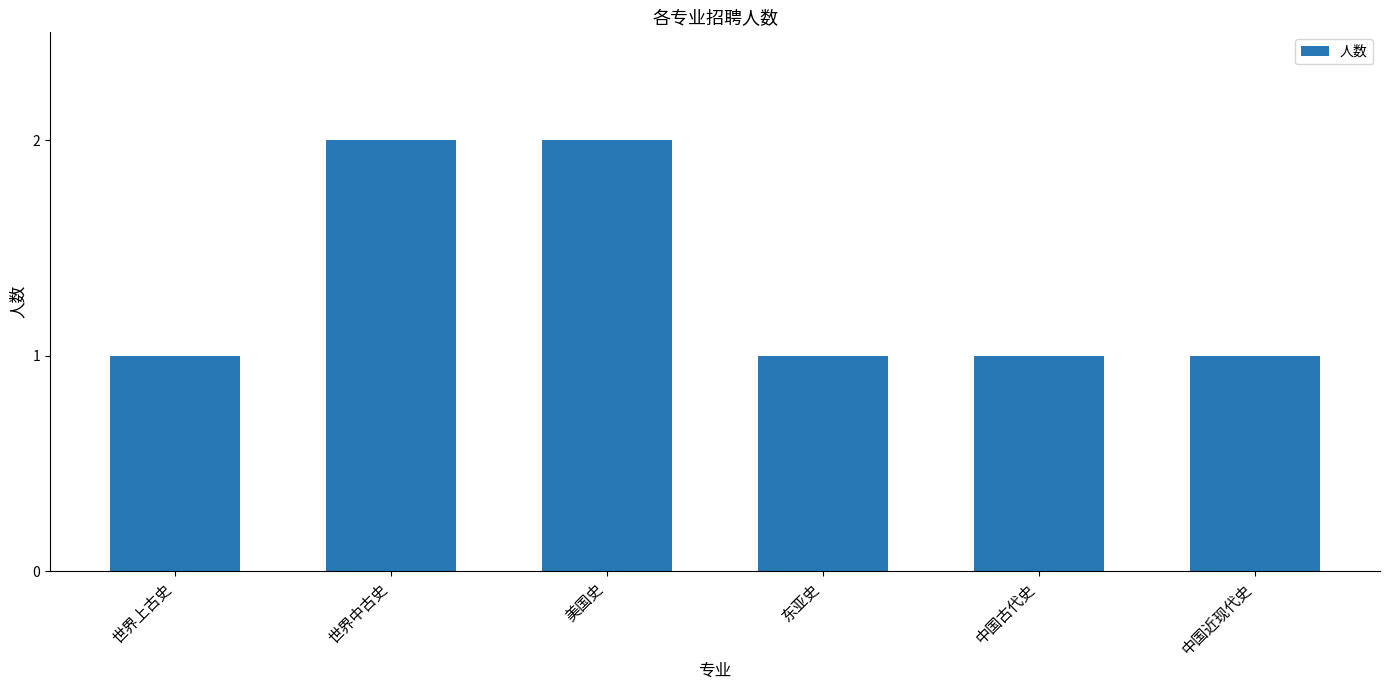

The chart shows a value of 1 at 东亚史. True or false?

True